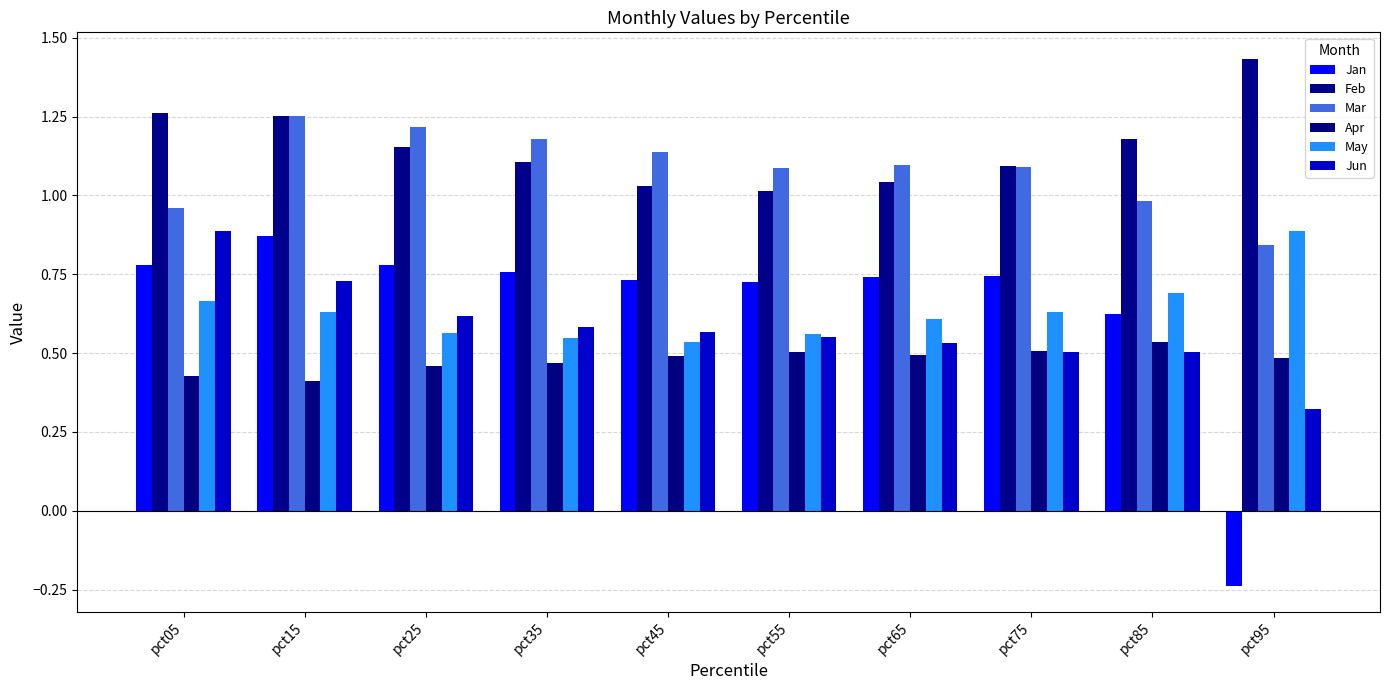

How many groups of bars are there?

10